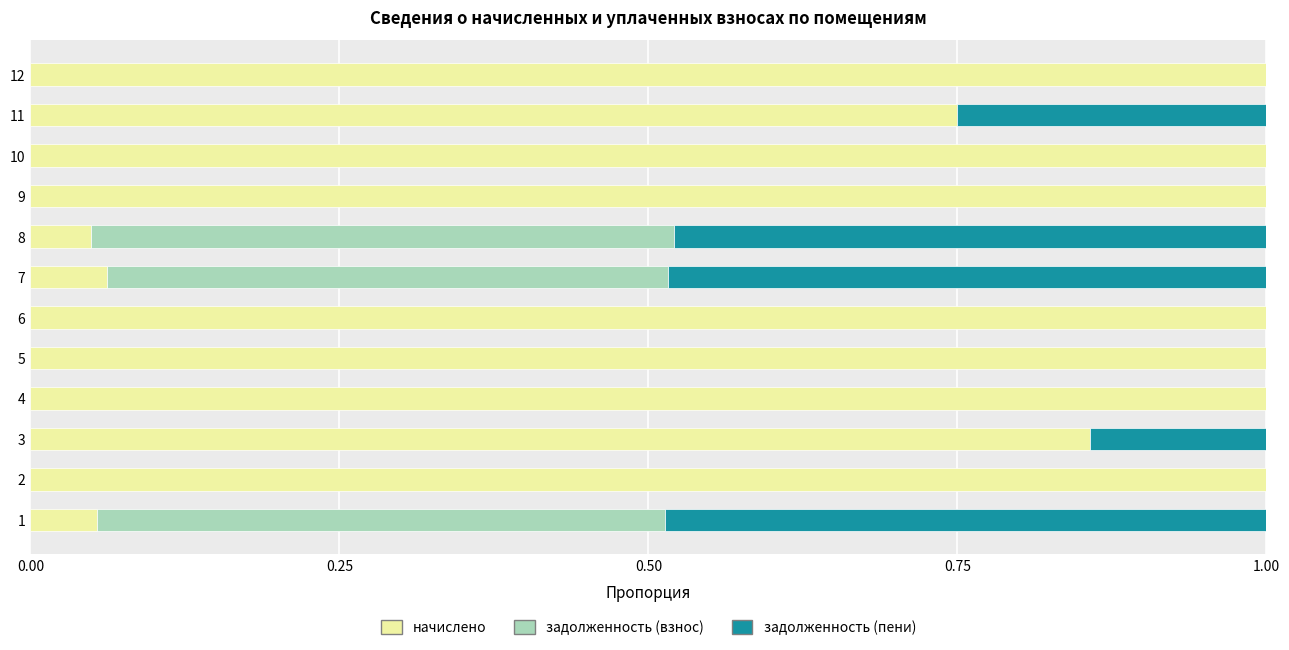

What is the total value across all series at 3?

1.0